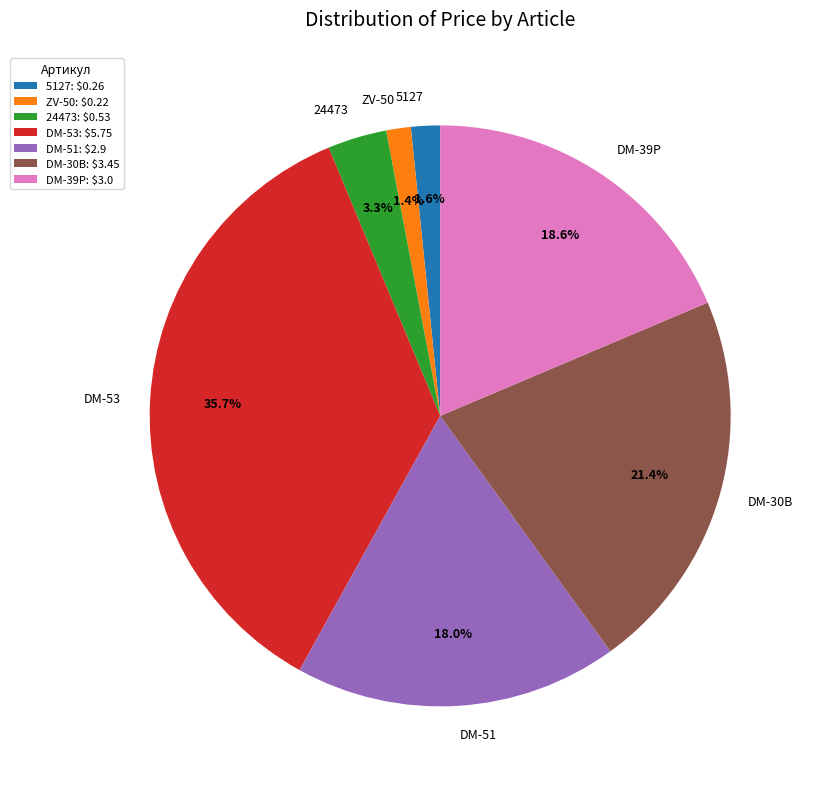

Is the sum of DM-39P and ZV-50 greater than half?

No